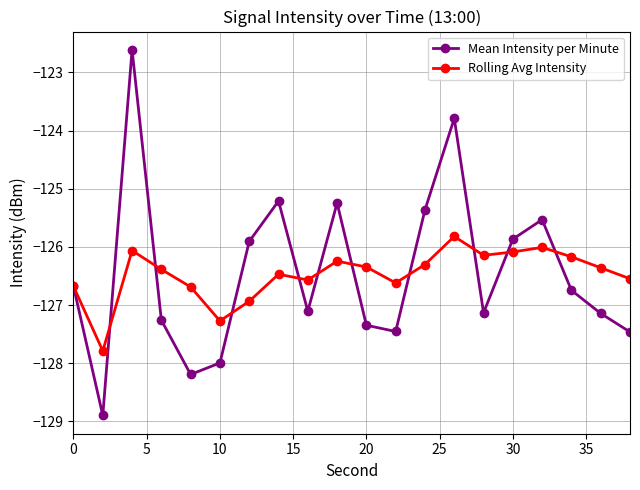

Rank the series by their maximum value, from highest to lowest.

Mean Intensity per Minute, Rolling Avg Intensity